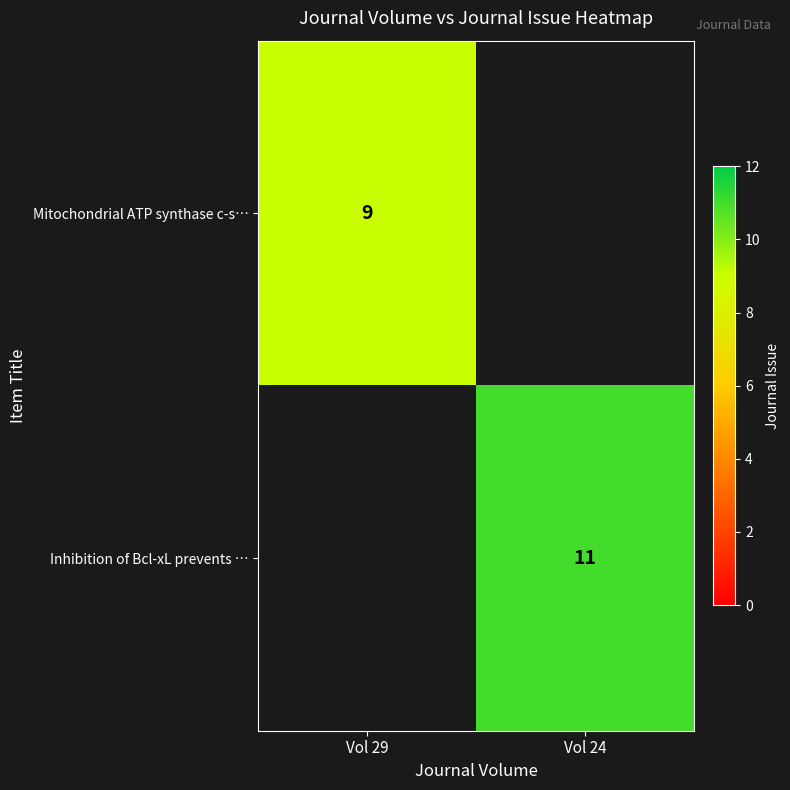

True or false: Mitochondrial ATP synthase c-s… has a value of 6 at Vol 29.

False